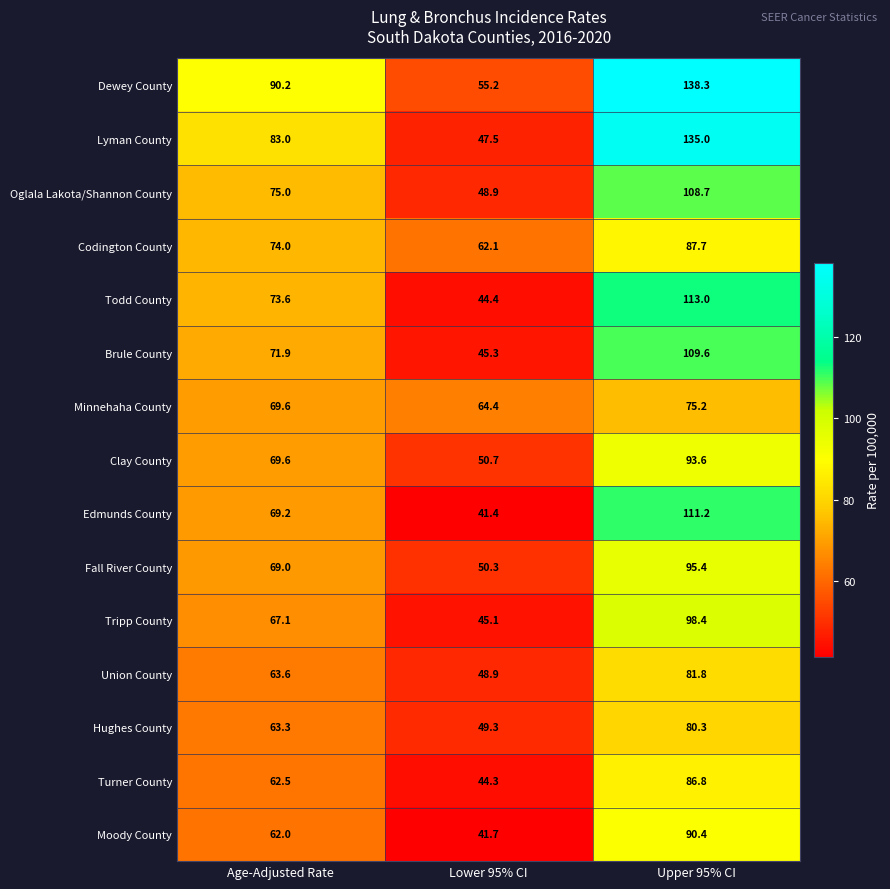

Count the number of categories in the chart.

3